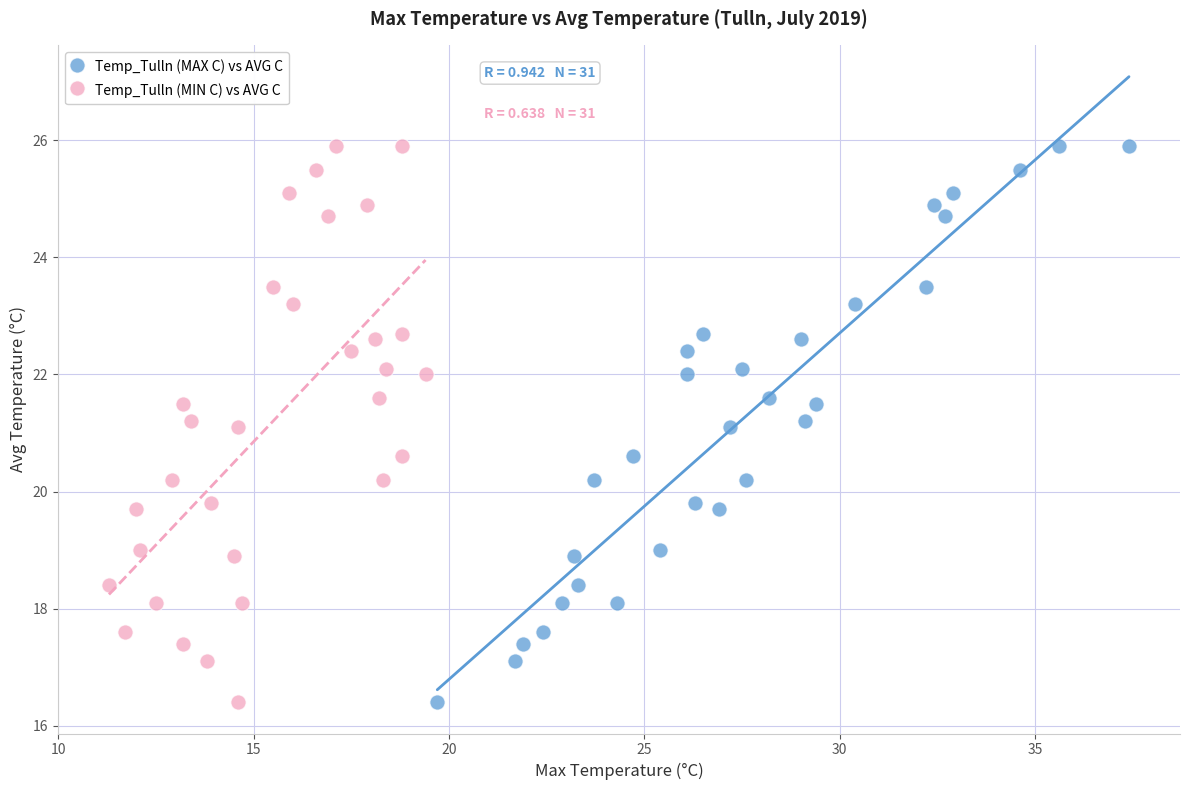

What are all the series names shown in the legend?

Temp_Tulln (MAX C) vs AVG C, Temp_Tulln (MIN C) vs AVG C